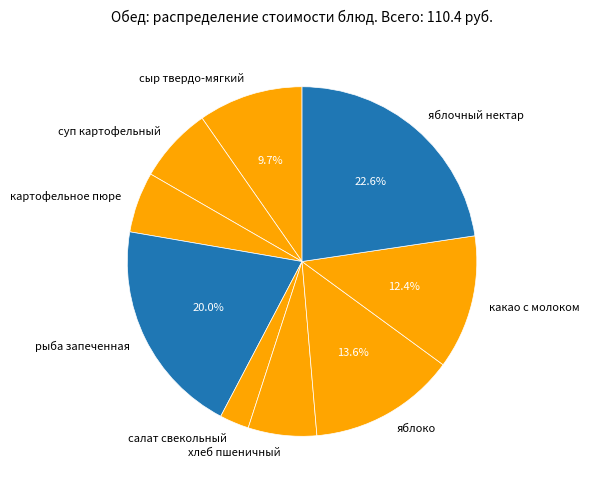

How many segments does this pie chart have?

9